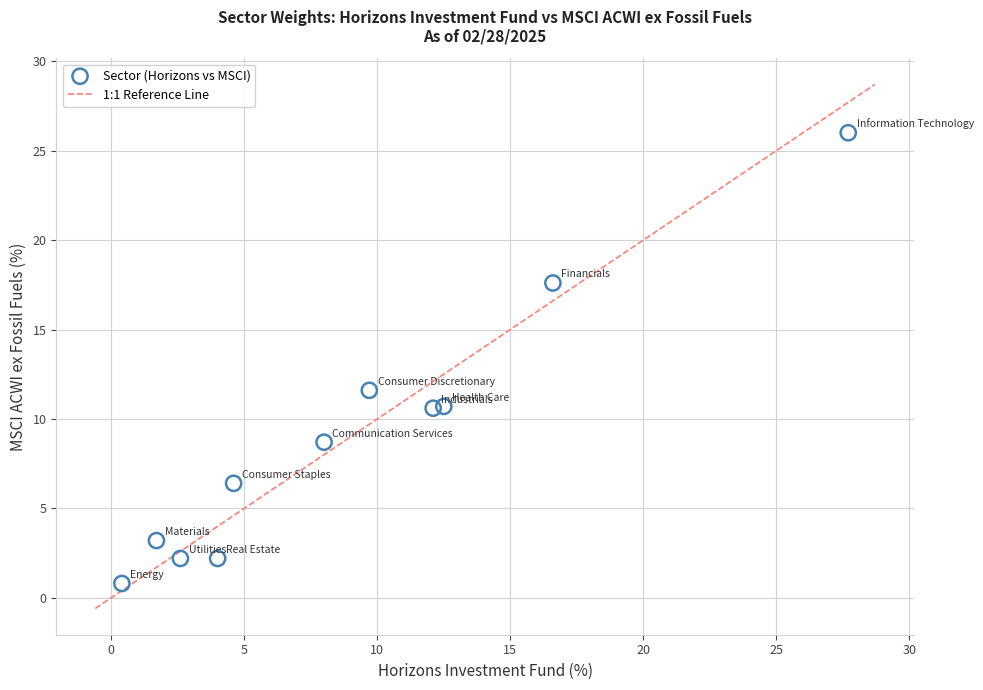

What is the average Y value?

9.1